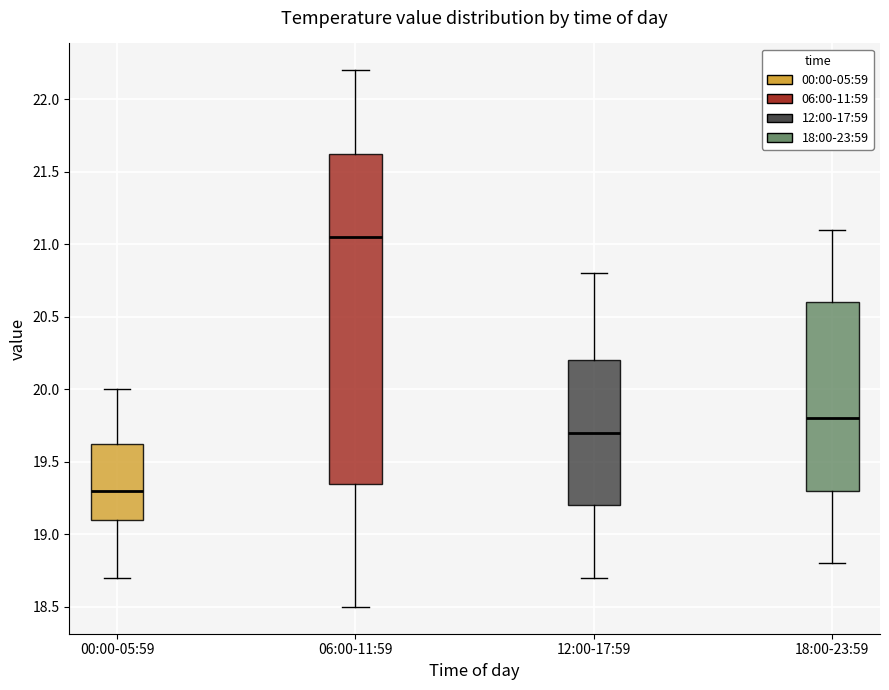

Which box is the tallest, from its lower edge to its upper edge?

06:00-11:59